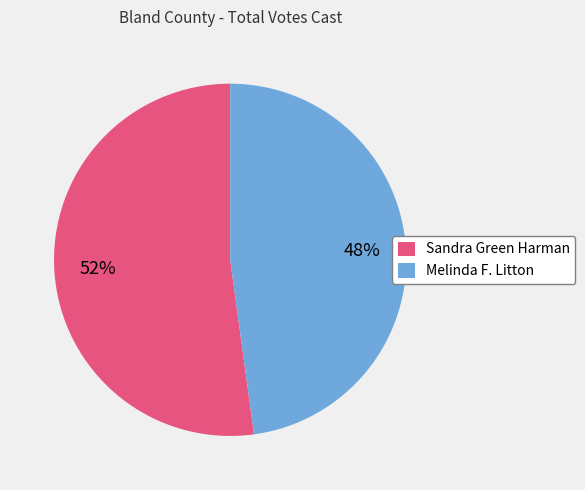

Rank the categories by value from lowest to highest.

Melinda F. Litton, Sandra Green Harman